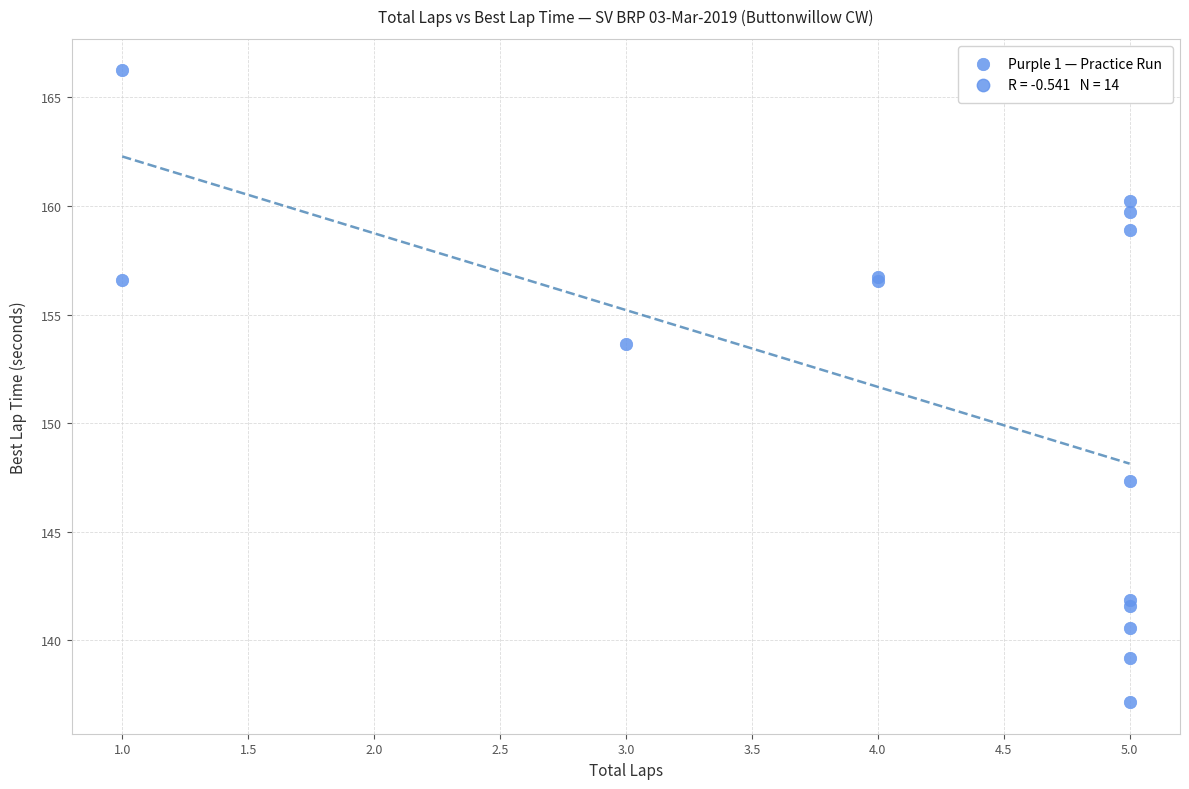

What Y value in the scatter plot is closest to 151?

153.7